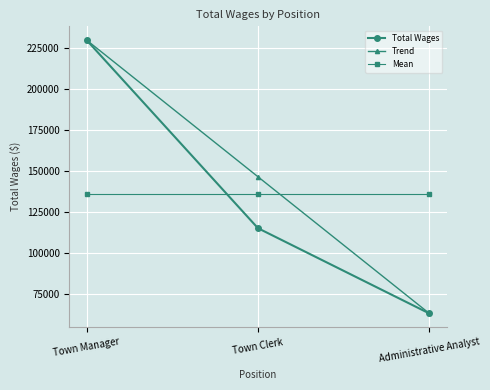

Is this an area chart (filled region under the line)?

No